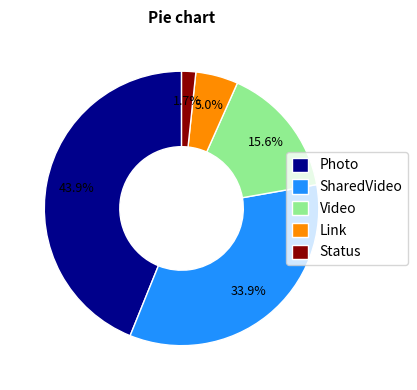

To the nearest percent, what is the difference between the largest and smallest slice percentages?

42%